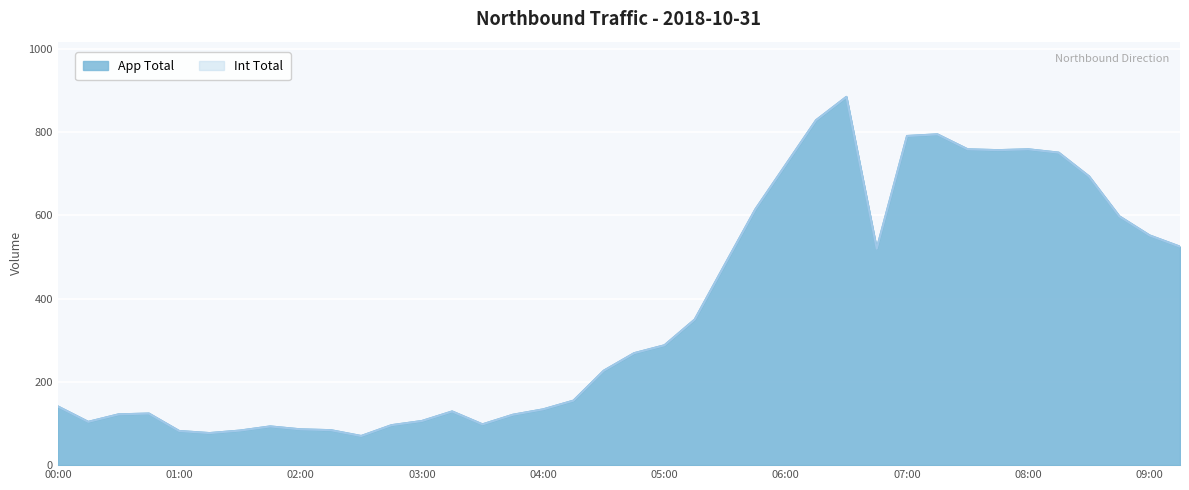

At how many categories does at least one series exceed 495?

15